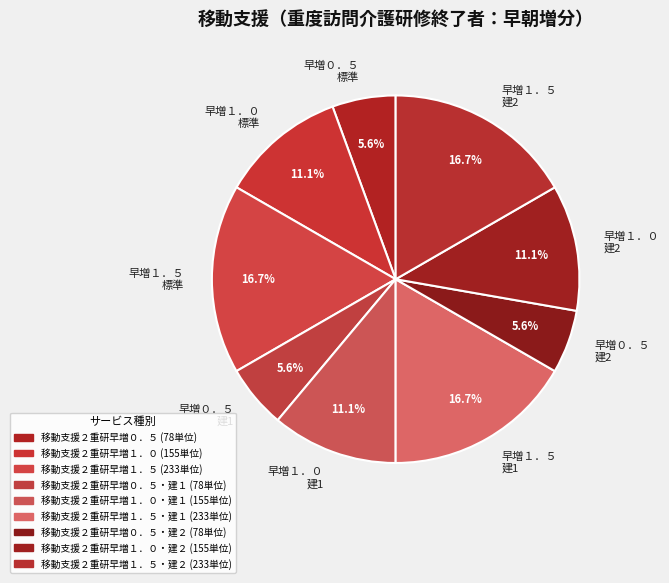

How many segments does this pie chart have?

9